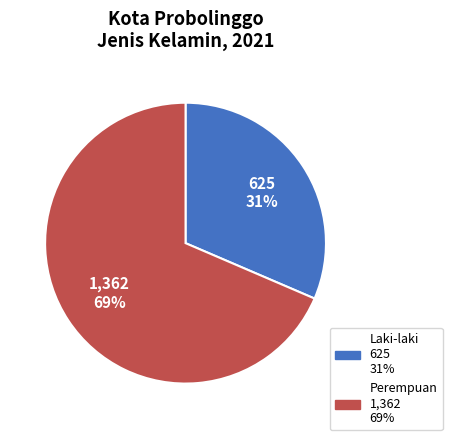

To the nearest percent, what portion does Perempuan represent?

69%